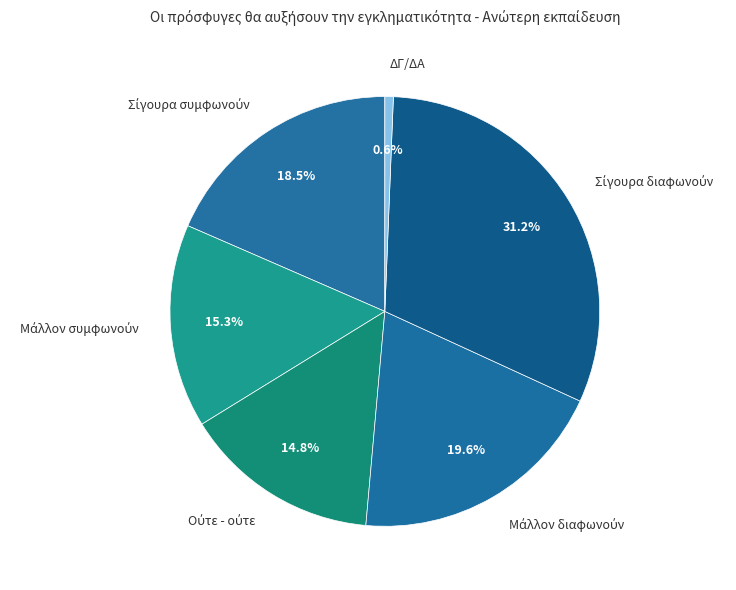

To the nearest percent, what portion does ΔΓ/ΔΑ represent?

1%